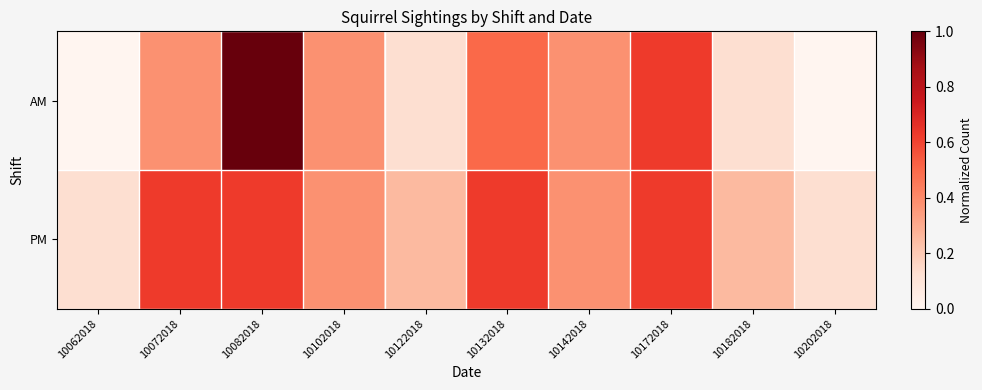

Which category has the highest value across all series?

10082018